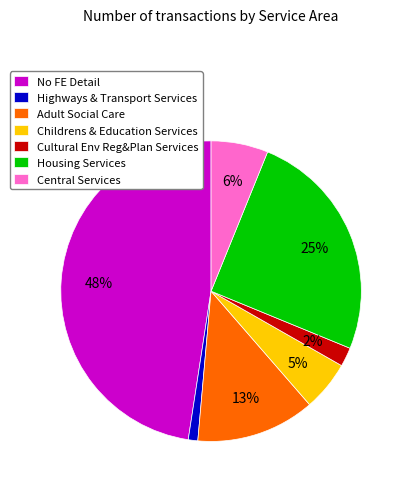

To the nearest percent, what is the difference between the largest and smallest slice percentages?

47%